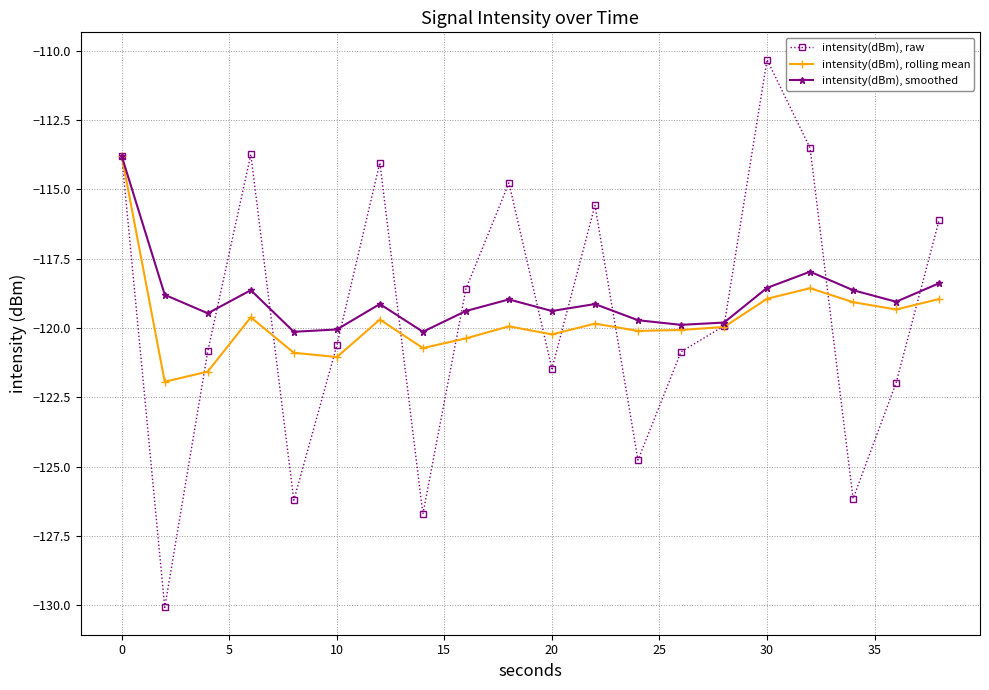

What is the maximum value shown in the chart?

-110.3